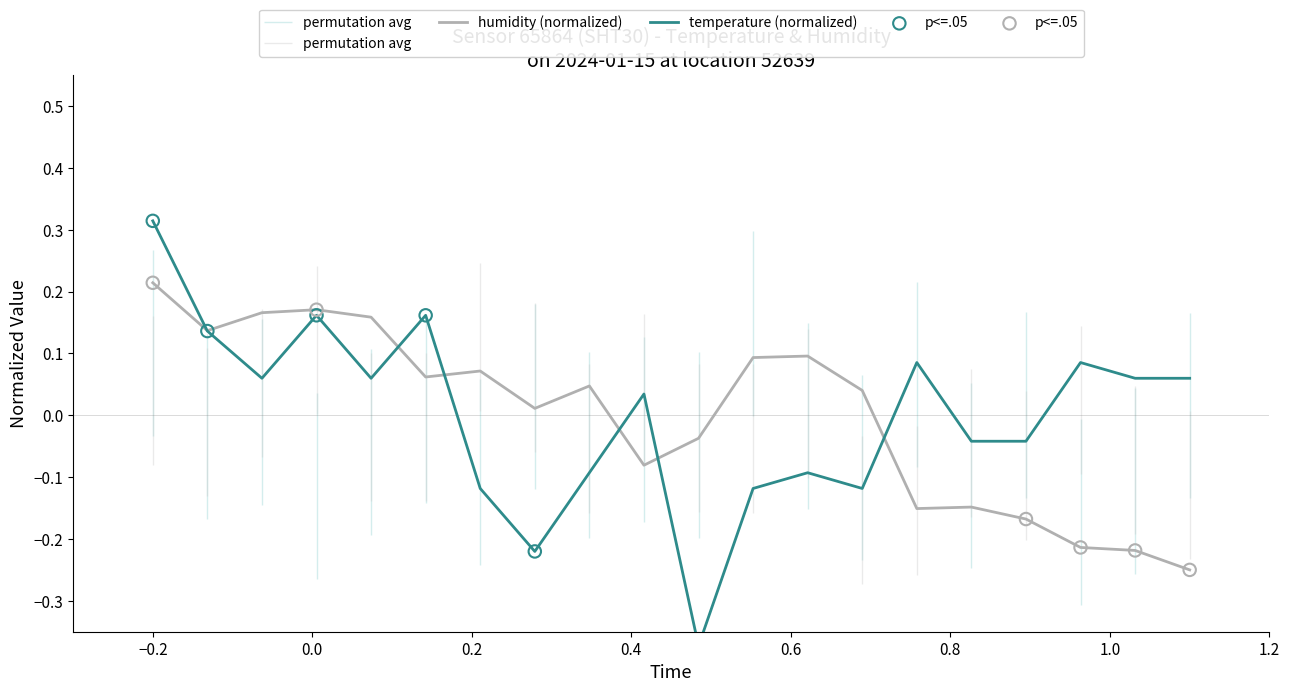

At how many categories does at least one series exceed 0?

17